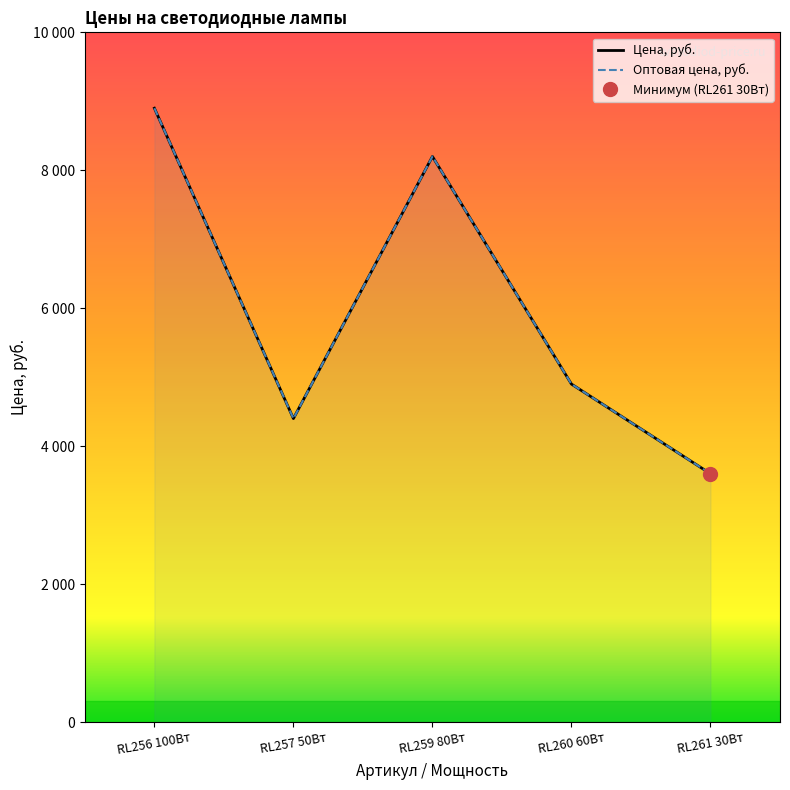

Where is the first local maximum for Цена, руб.?

RL259 80Вт